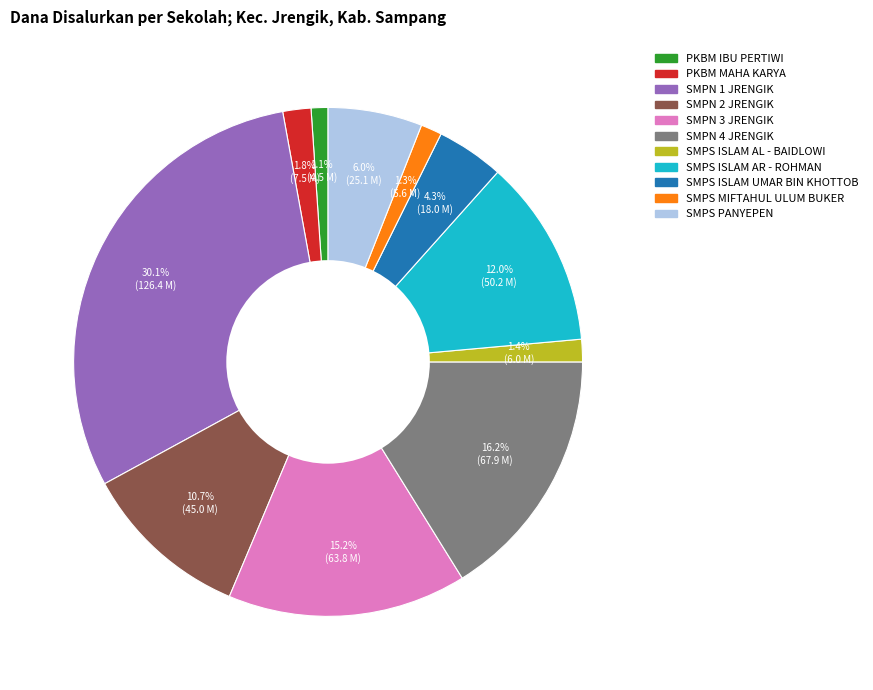

How many segments does this pie chart have?

11